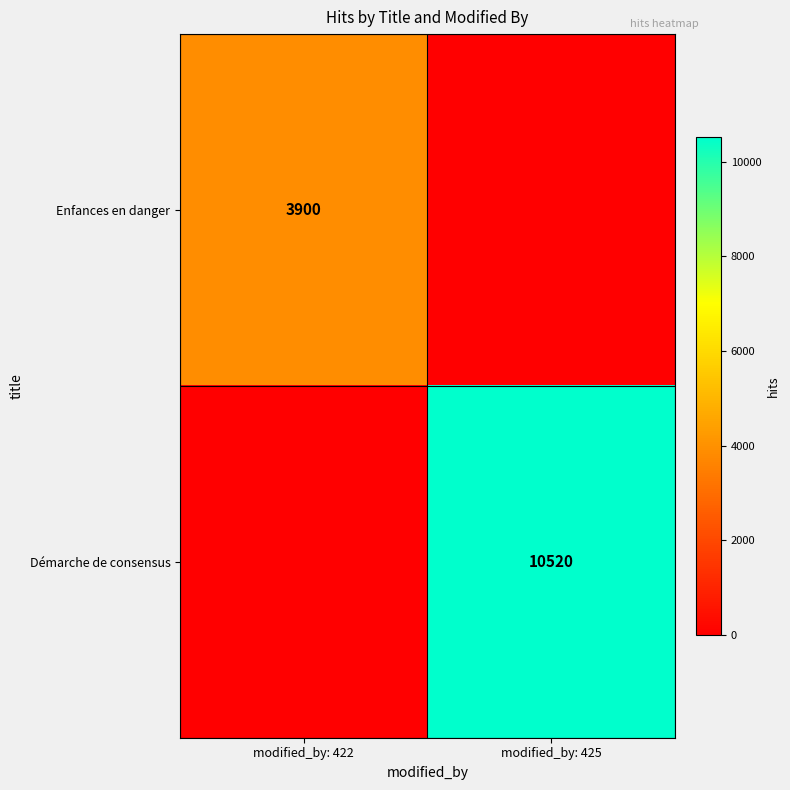

Is it true that Démarche de consensus equals 10520 at modified_by: 425?

True